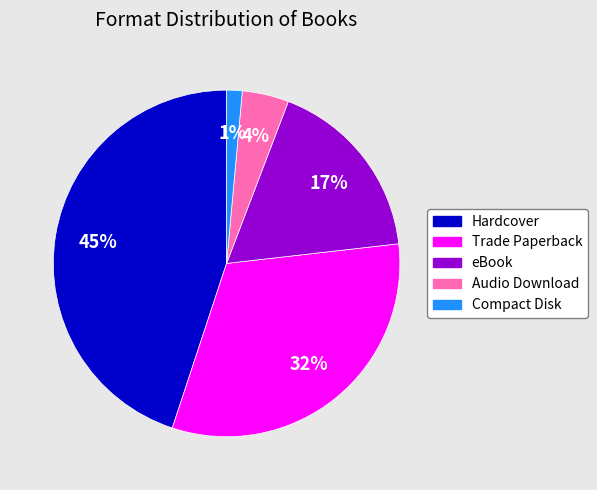

True or false: eBook accounts for 29% of the total.

False